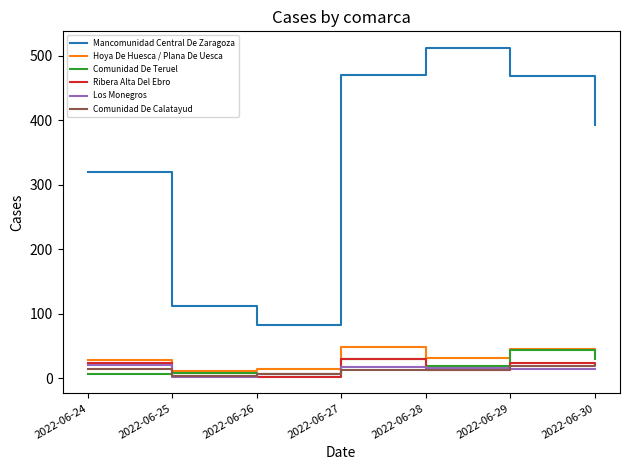

Which series has the widest spread of values?

Mancomunidad Central De Zaragoza